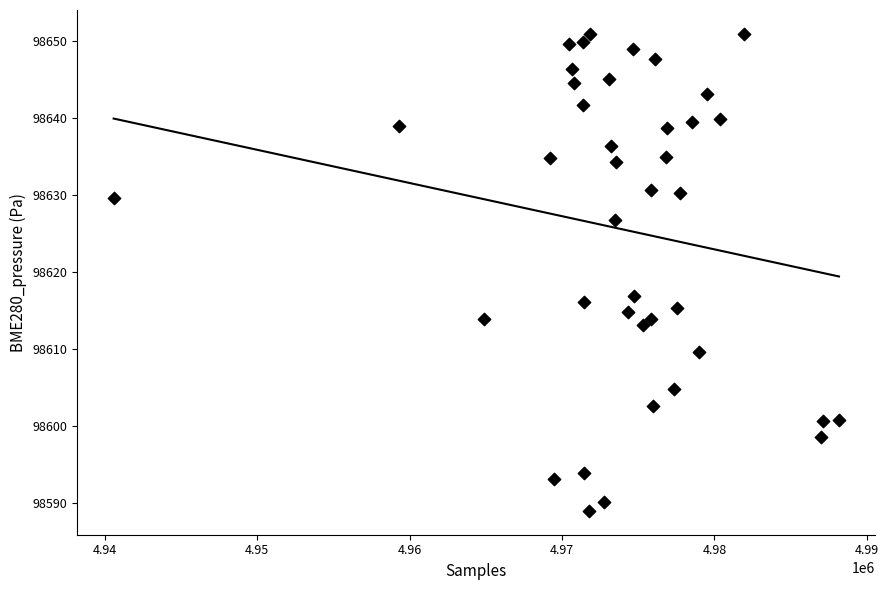

What is the range of X values (max minus min)?

47586.0